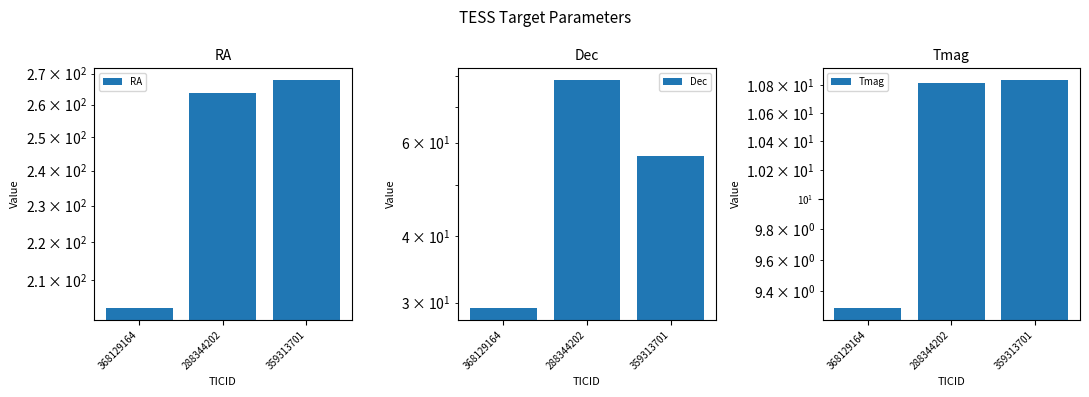

What is the label of the 1st bar from the right?

359313701